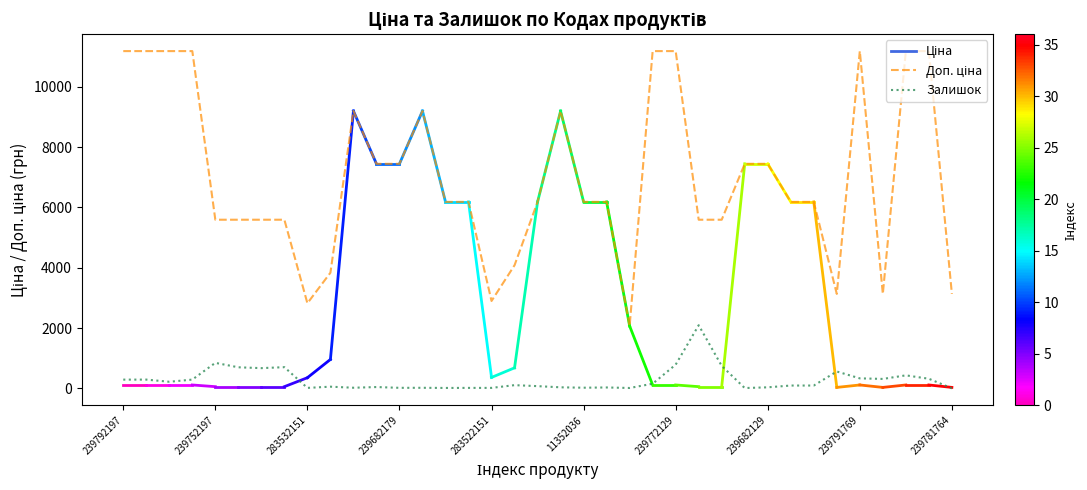

What is the greatest value displayed?

11182.0